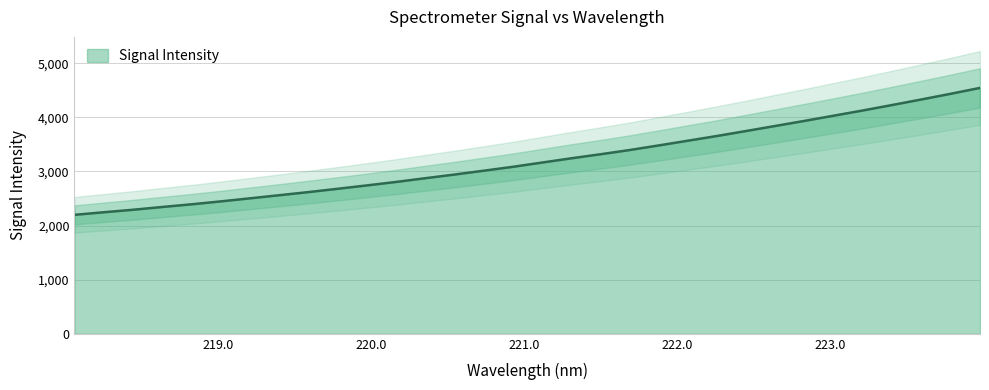

What is the lowest value of the Signal Intensity series?

2198.8